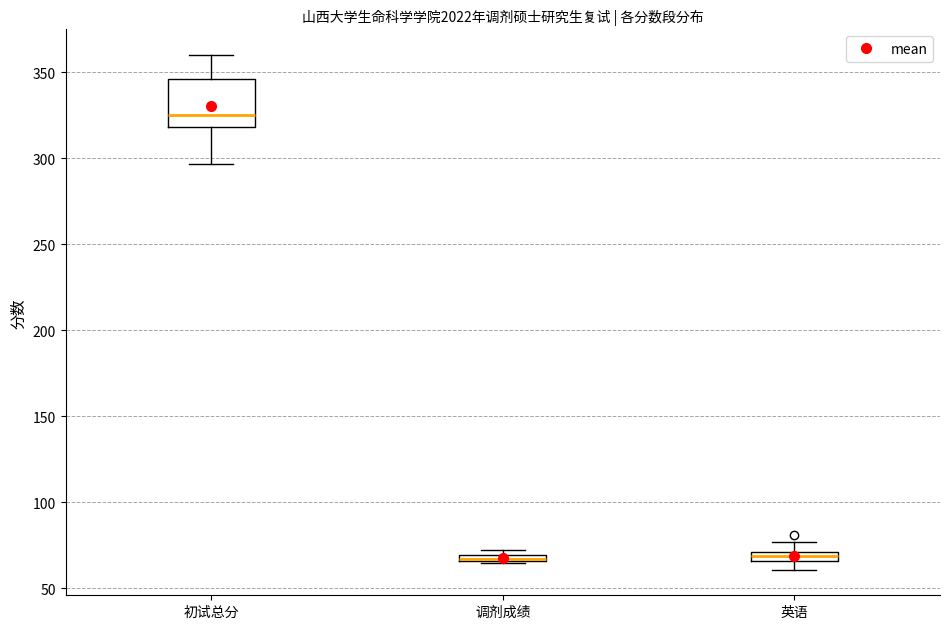

Comparing the boxes themselves (not the whiskers), which one is the tallest?

初试总分